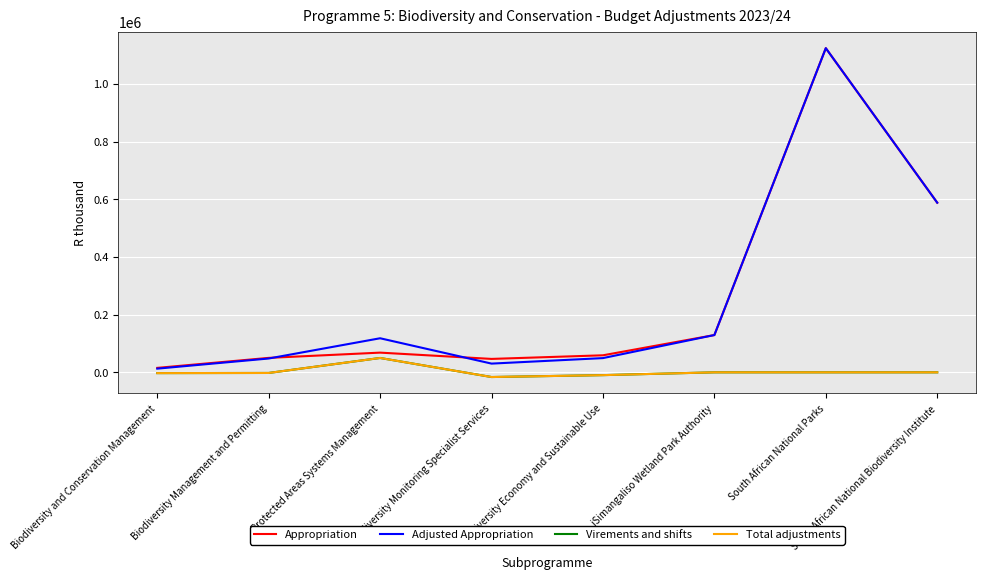

How many interior local peaks does the Total adjustments series have?

1